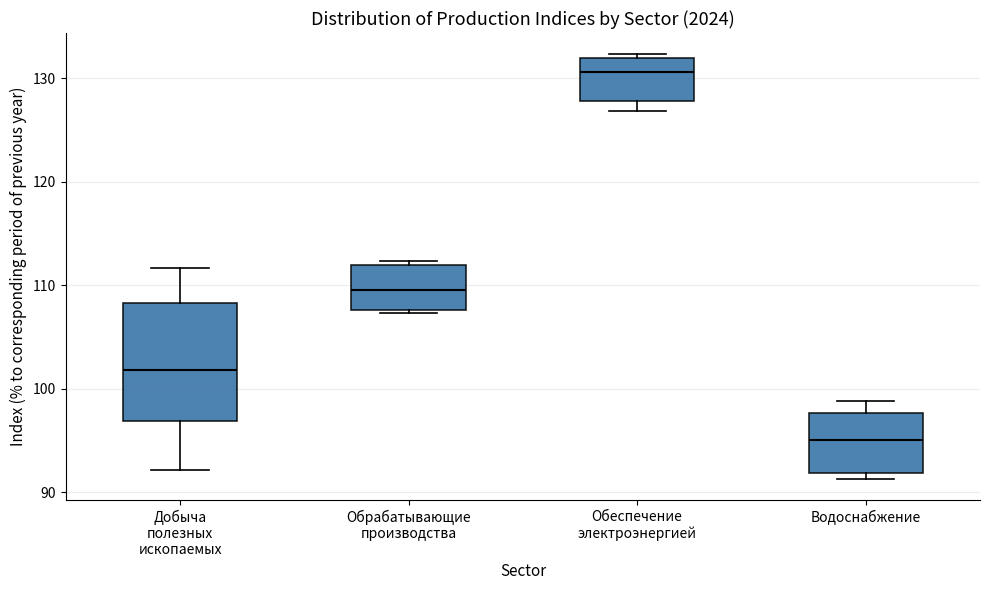

Reading left to right, transcribe this box plot: for each box, give where its median line is, the range the box spans, and where its two whiskers end, as read against the y-axis. The values are not printed on the chart, so give them approximately, as read against the axis.

Добыча полезных ископаемых: median 102, box 97 to 108, whiskers 92 to 112
Обрабатывающие производства: median 110, box 108 to 112, whiskers 107 to 112 (just above the box's upper edge)
Обеспечение электроэнергией: median 131, box 128 to 132, whiskers 127 to 132 (just above the box's upper edge)
Водоснабжение: median 95, box 92 to 98, whiskers 91 to 99